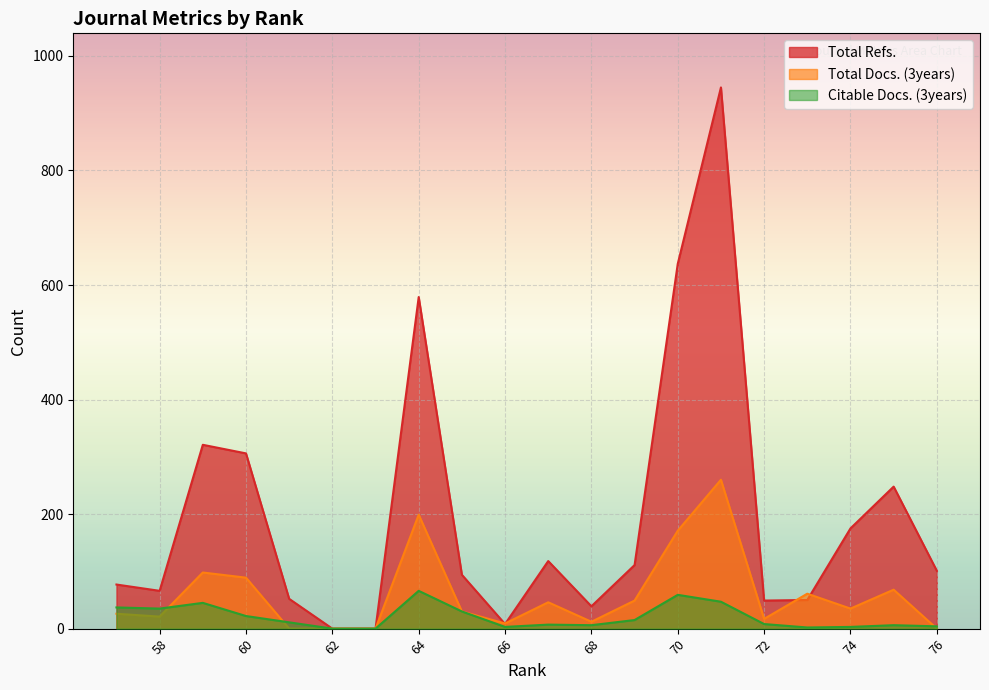

The value of Total Refs. at 62 is 448. True or false?

False